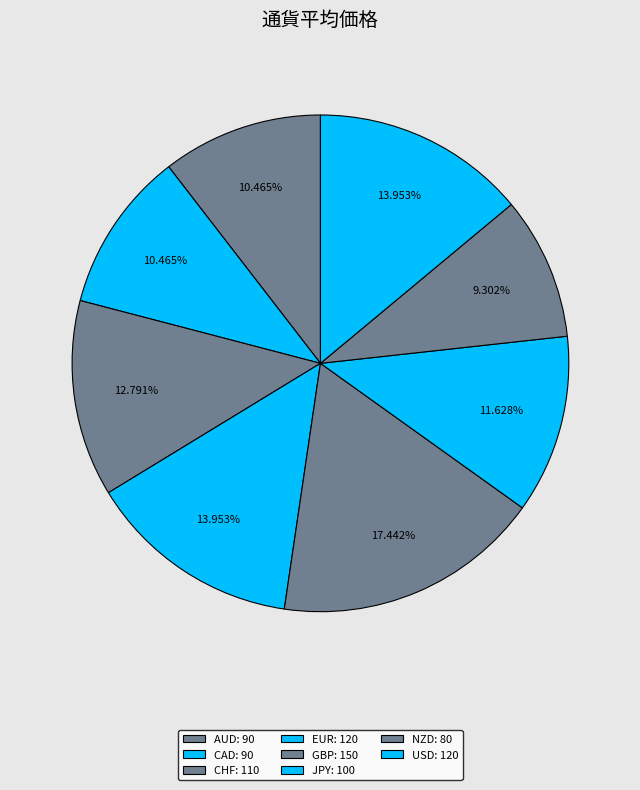

Is there any slice that represents more than half of the pie?

No